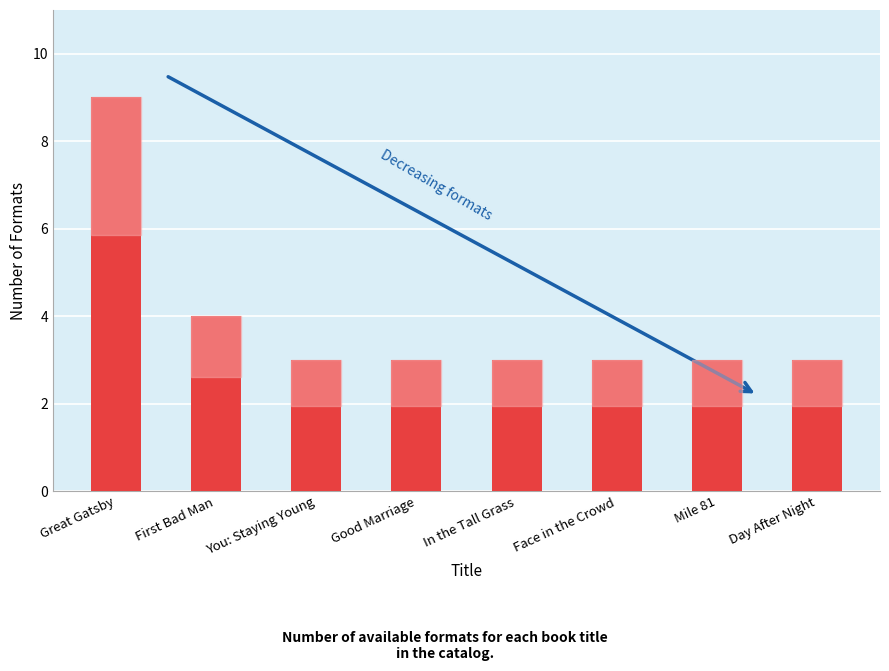

What is the label of the 8th bar from the right?

Great Gatsby